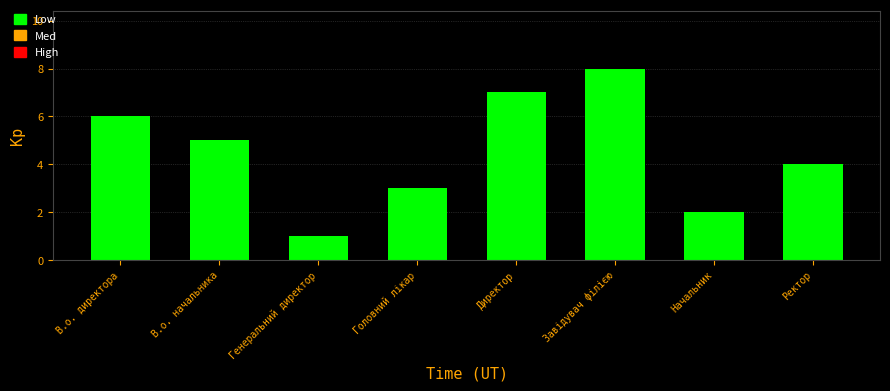

How many bars are there in total?

8